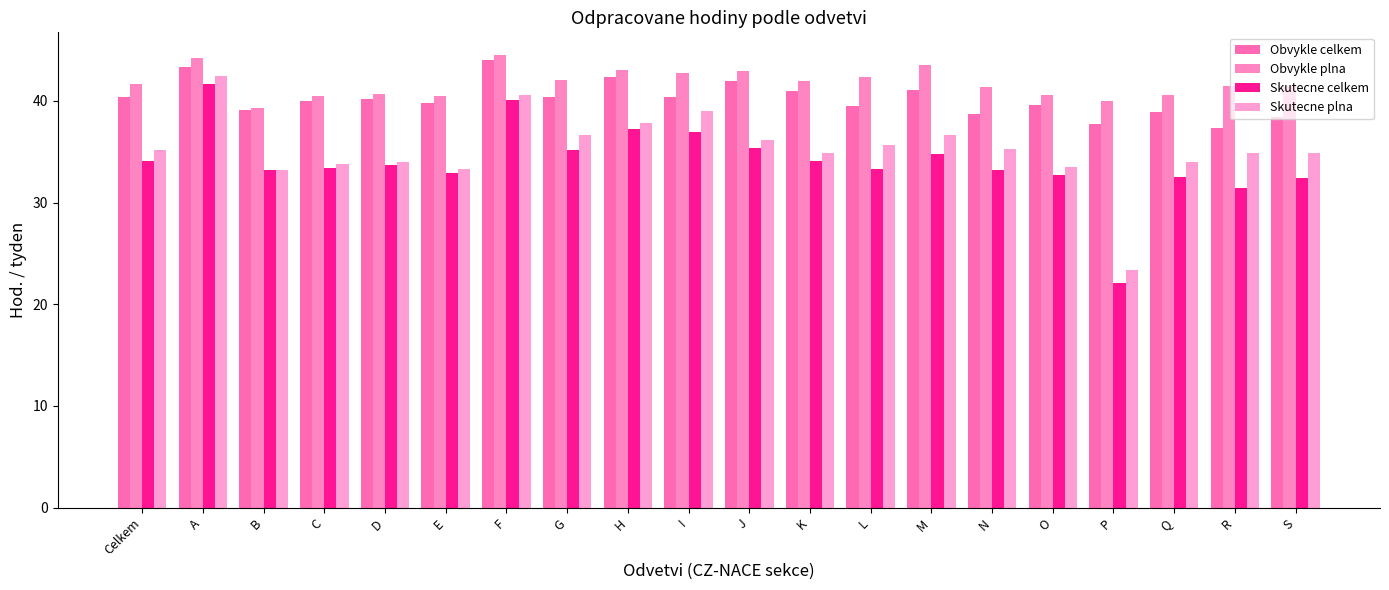

What is the sum of all Skutecne celkem values?

680.0